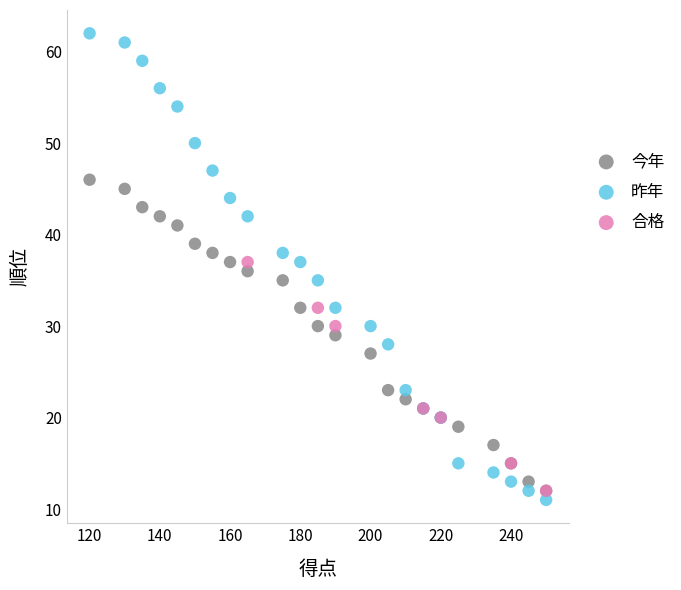

Which series contains the highest Y value?

昨年